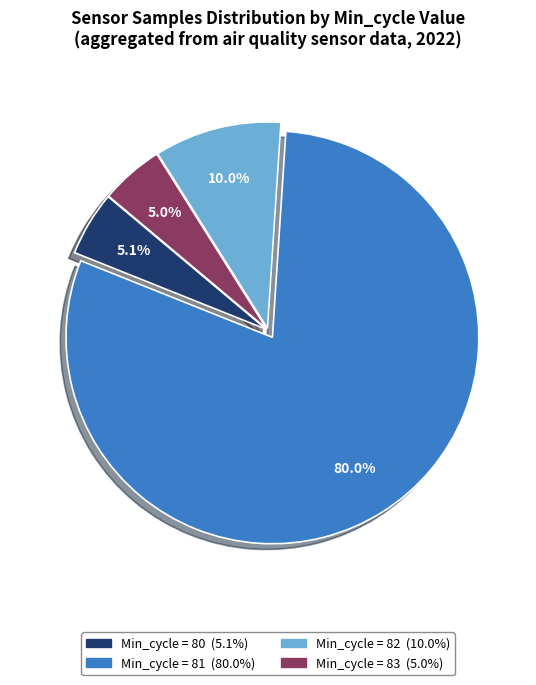

Is there a majority slice in this chart?

Yes